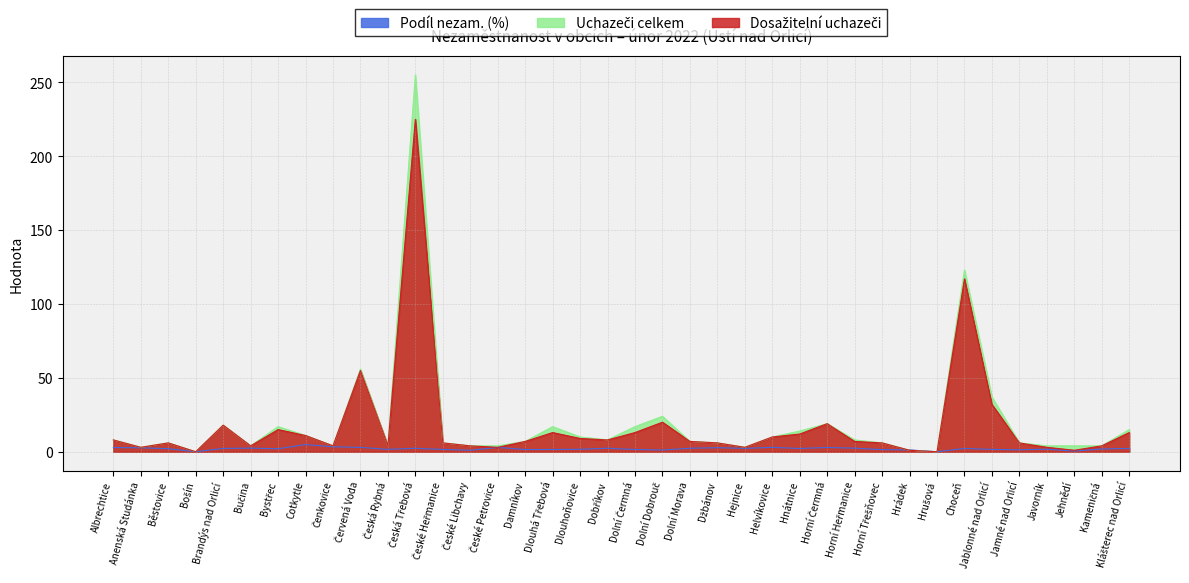

True or false: Dosažitelní uchazeči and Podíl nezam. (%) cross at least once.

True